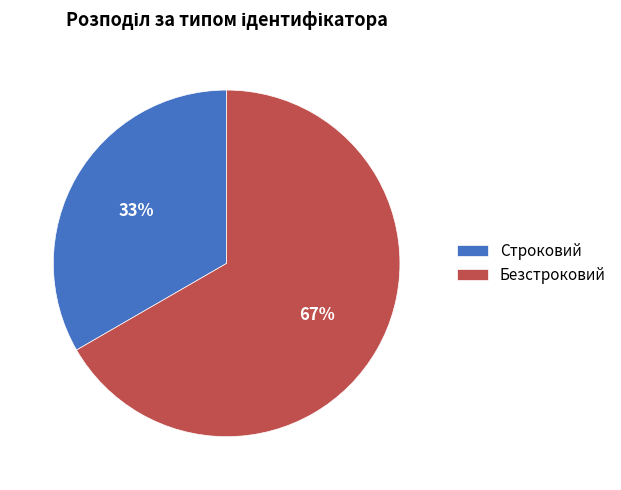

To the nearest percent, what is the combined percentage of Безстроковий and Строковий?

100%